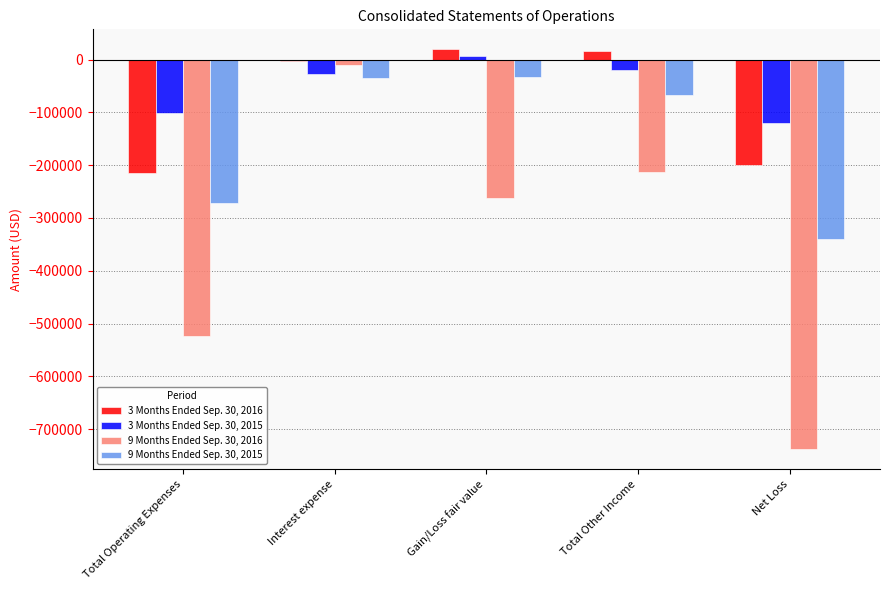

Count the number of categories in the chart.

5